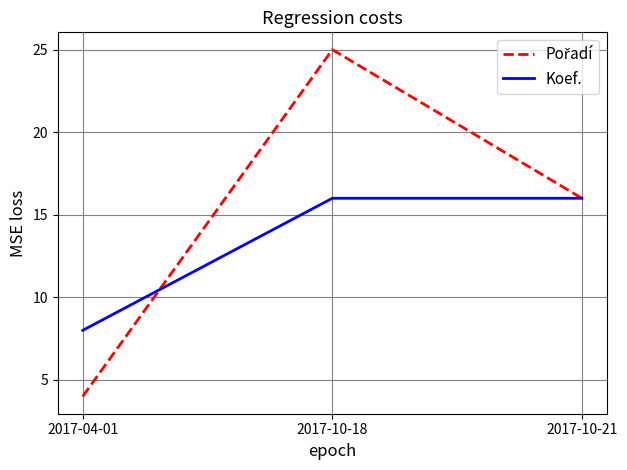

What is the minimum value shown in the chart?

4